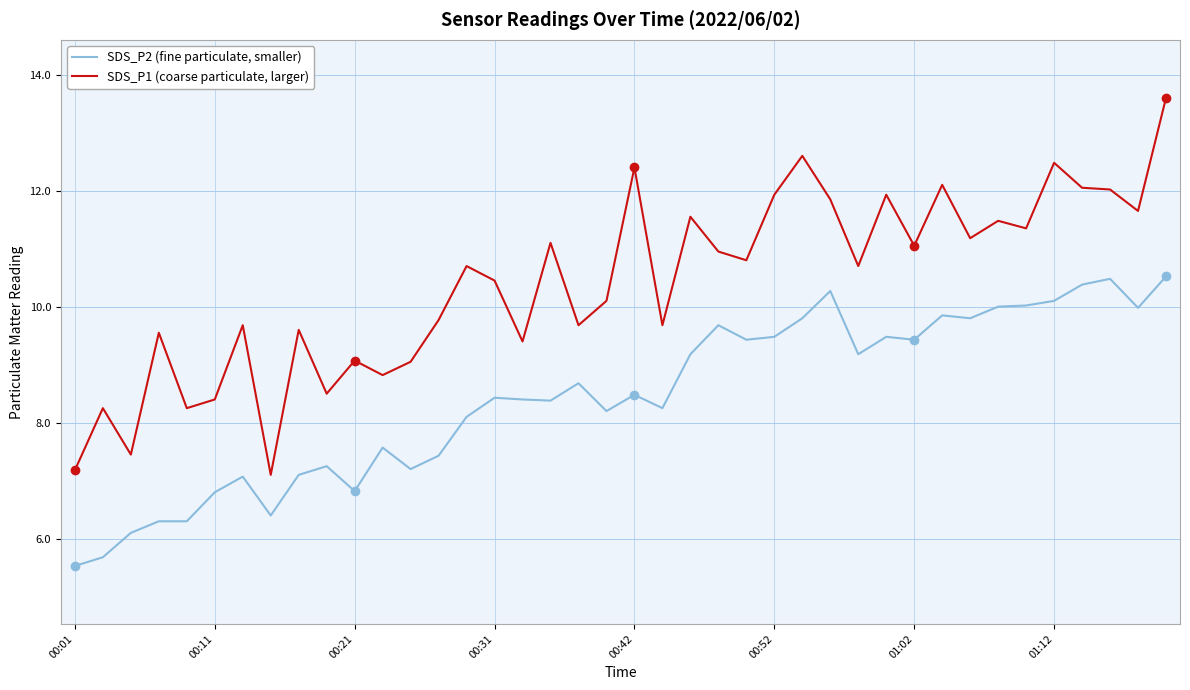

Which series has the widest spread of values?

SDS_P1 (coarse particulate, larger)